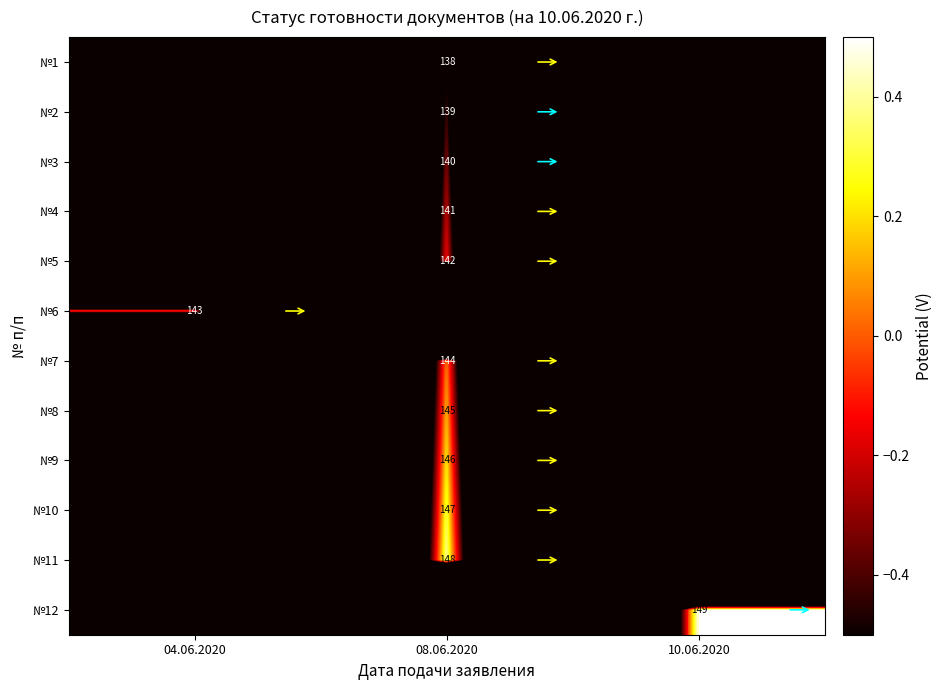

Is the value of №12 at 10.06.2020 greater than the value of №9 at 08.06.2020?

Yes